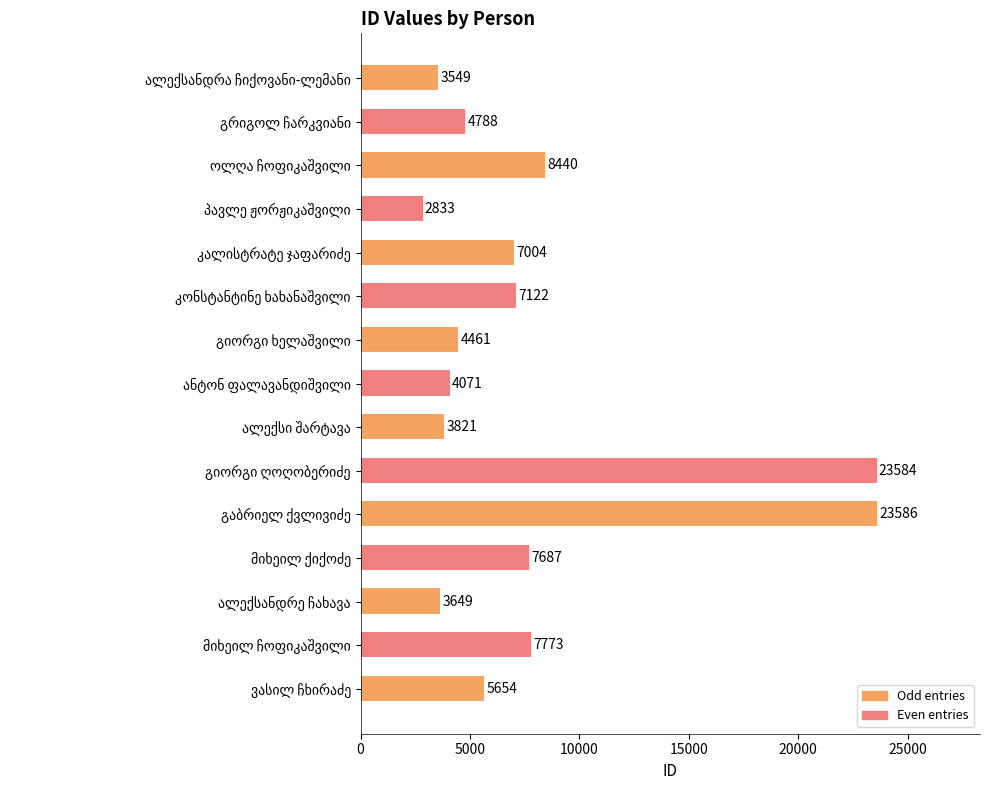

Reading left to right, extract all data points from this chart.

ალექსანდრა ჩიქოვანი-ლემანი=3549	გრიგოლ ჩარკვიანი=4788	ოლღა ჩოფიკაშვილი=8440	პავლე ჟორჟიკაშვილი=2833	კალისტრატე ჯაფარიძე=7004	კონსტანტინე ხახანაშვილი=7122	გიორგი ხელაშვილი=4461	ანტონ ფალავანდიშვილი=4071	ალექსი შარტავა=3821	გიორგი ღოღობერიძე=23584	გაბრიელ ქვლივიძე=23586	მიხეილ ქიქოძე=7687	ალექსანდრე ჩახავა=3649	მიხეილ ჩოფიკაშვილი=7773	ვასილ ჩხირაძე=5654